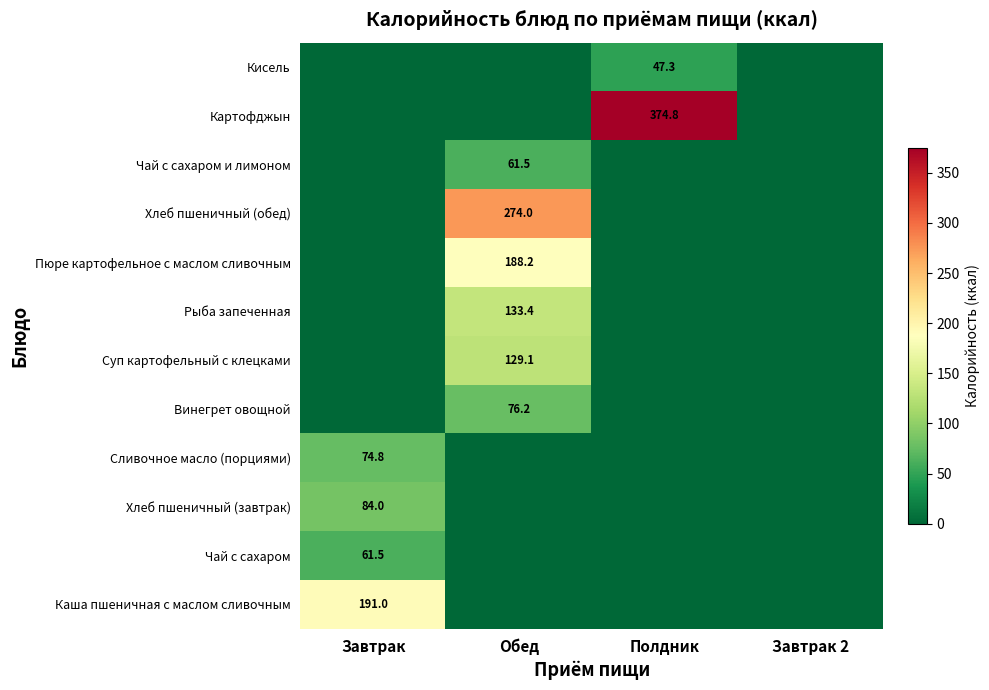

The value of Суп картофельный с клецками at Обед is 189.8. True or false?

False